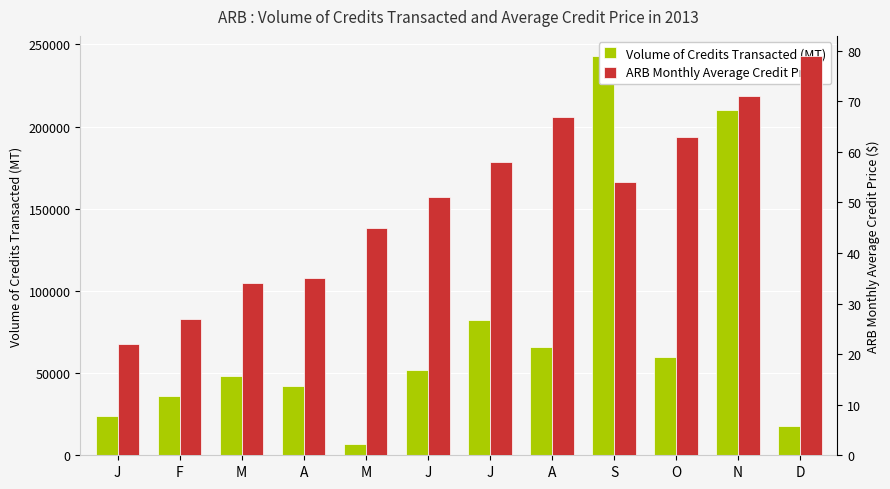

What is the label of the 2nd bar from the right?

N